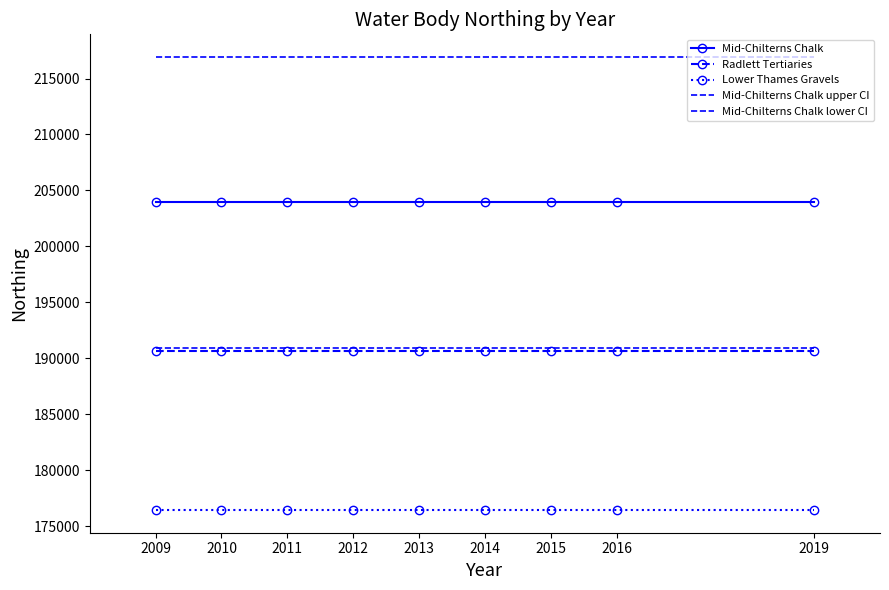

Between 2014 and 2019, which series saw the biggest shift?

Mid-Chilterns Chalk